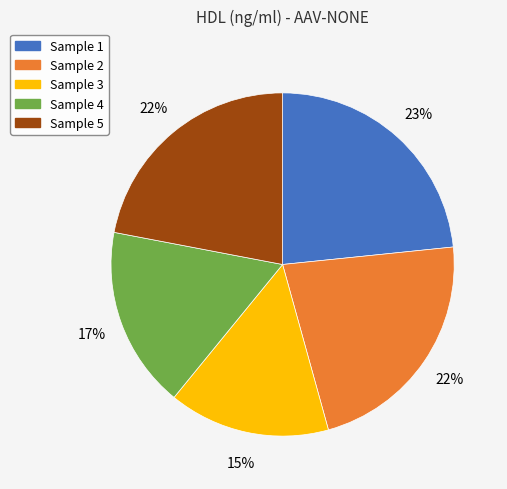

To the nearest percent, what is the difference between the largest and smallest slice percentages?

8%